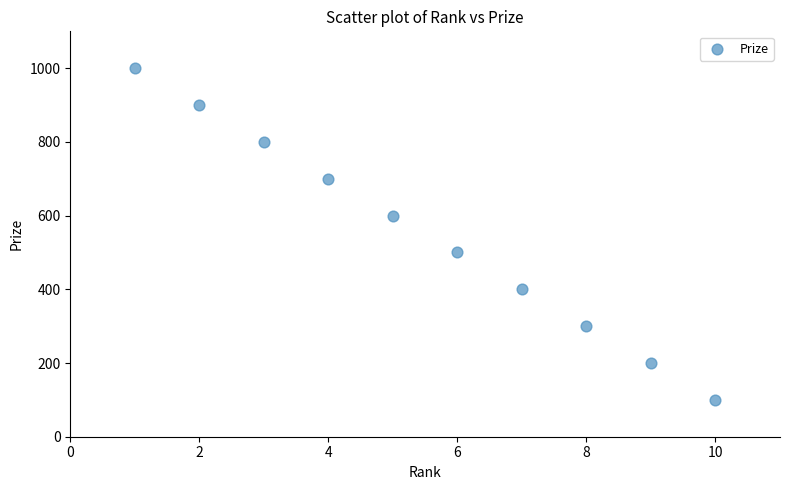

What is the range of Y values (max minus min)?

900